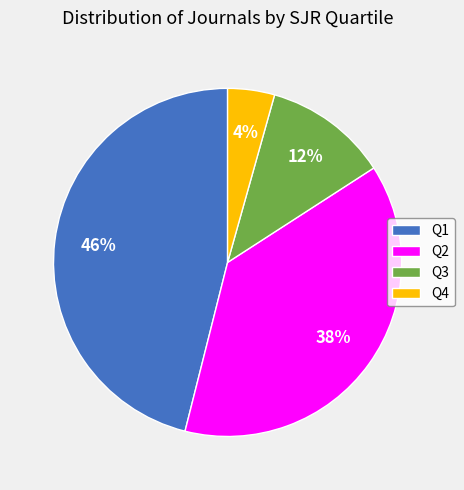

Is there a majority slice in this chart?

No